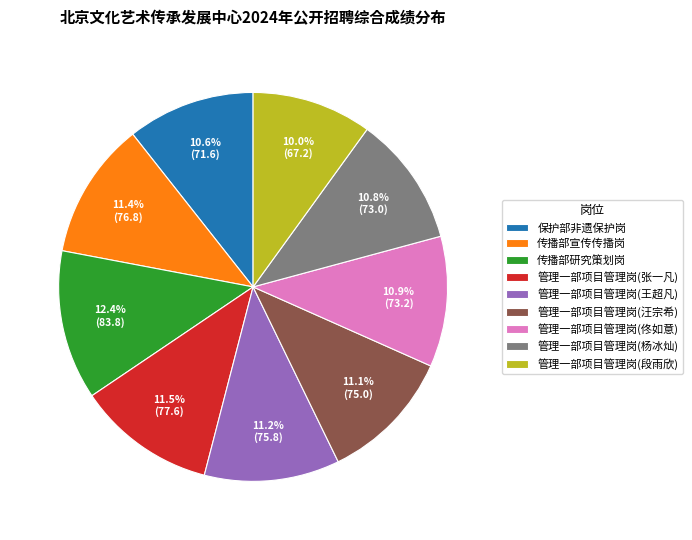

True or false: 管理一部项目管理岗(佟如意) accounts for 11% of the total.

True